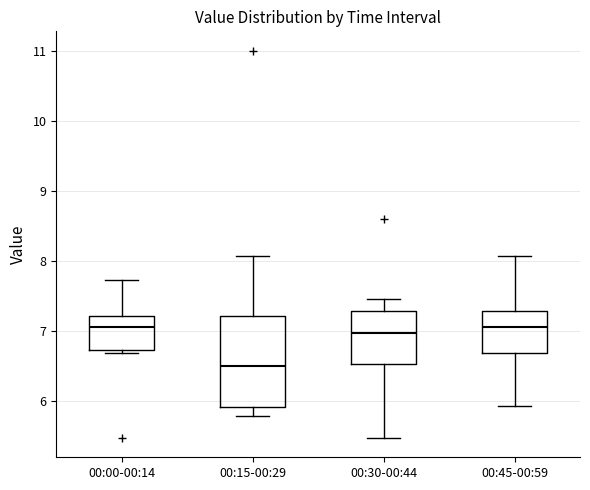

Reading left to right, read every box against the y-axis: the position of its median line, the range the box covers, and the ends of its whiskers. The values are not printed on the chart, so give them approximately, as read against the axis.

00:00-00:14: median 7.1, box 6.7 to 7.2, whiskers 6.7 (just below the box's lower edge) to 7.7
00:15-00:29: median 6.5, box 5.9 to 7.2, whiskers 5.8 to 8.1
00:30-00:44: median 7.0, box 6.5 to 7.3, whiskers 5.5 to 7.5
00:45-00:59: median 7.1, box 6.7 to 7.3, whiskers 5.9 to 8.1